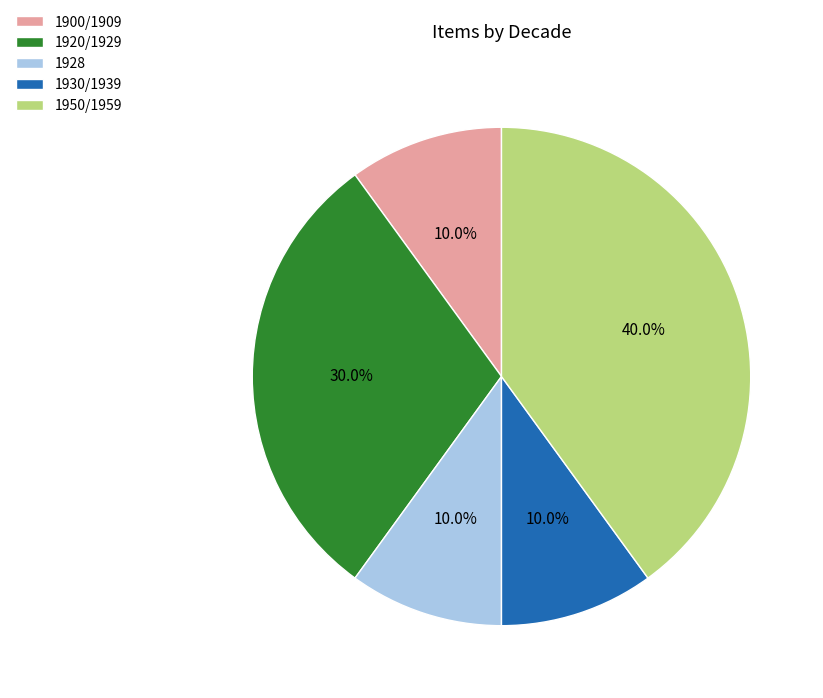

What percentage is NOT represented by 1900/1909?

90.0%